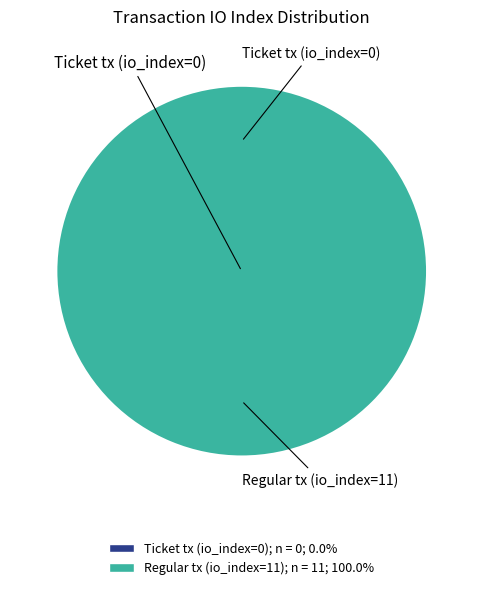

Is there a majority slice in this chart?

Yes